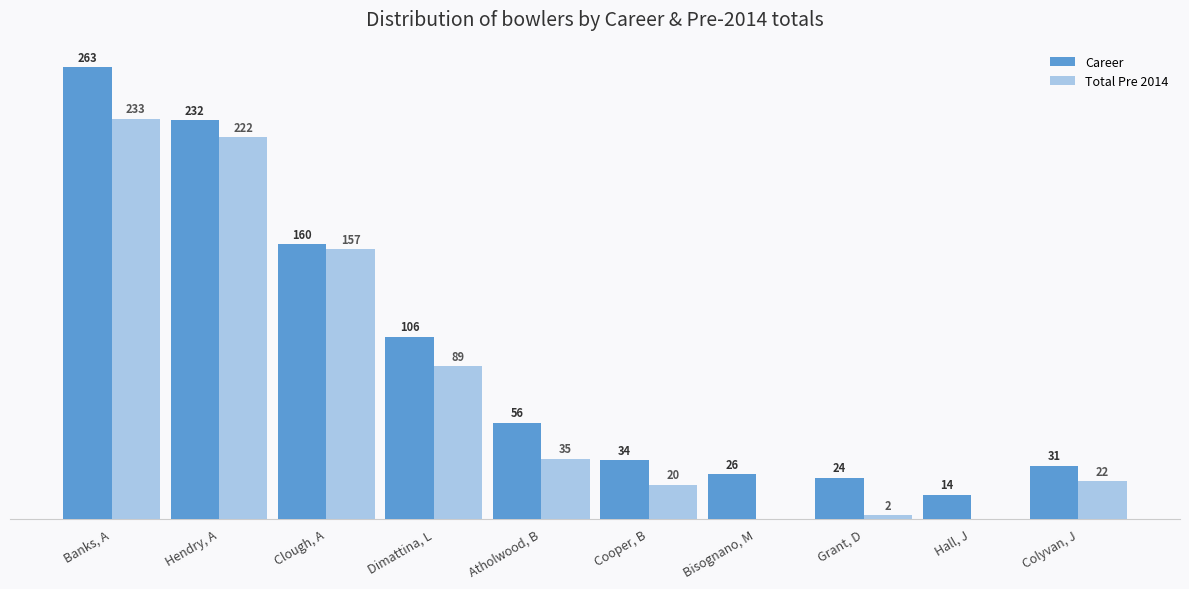

At which label does Total Pre 2014 first exceed 35?

Banks, A